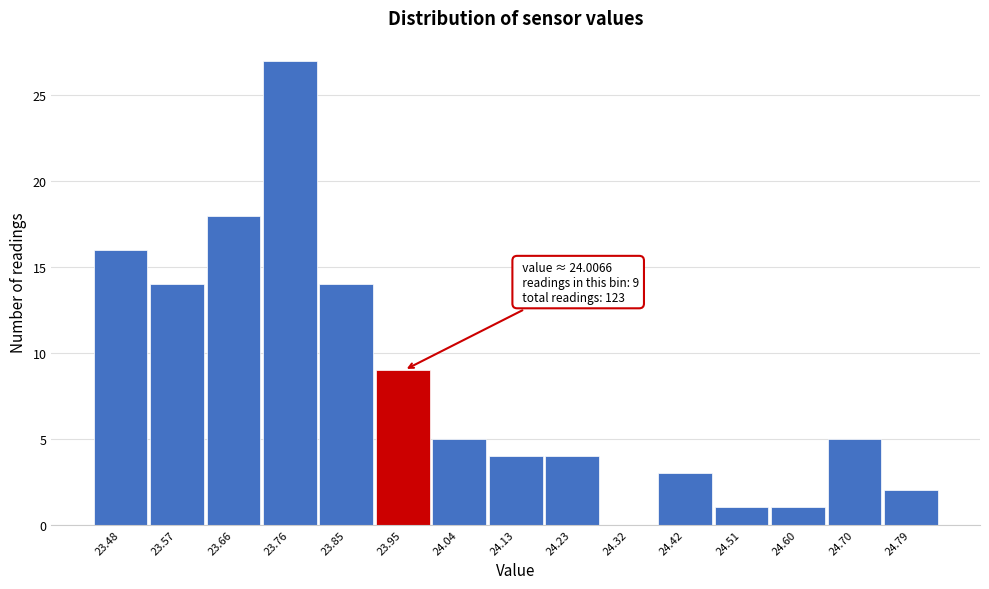

Reading left to right, extract all data points from this chart.

23.48=16	23.57=14	23.66=18	23.76=27	23.85=14	23.95=9	24.04=5	24.13=4	24.23=4	24.32=0	24.42=3	24.51=1	24.60=1	24.70=5	24.79=2